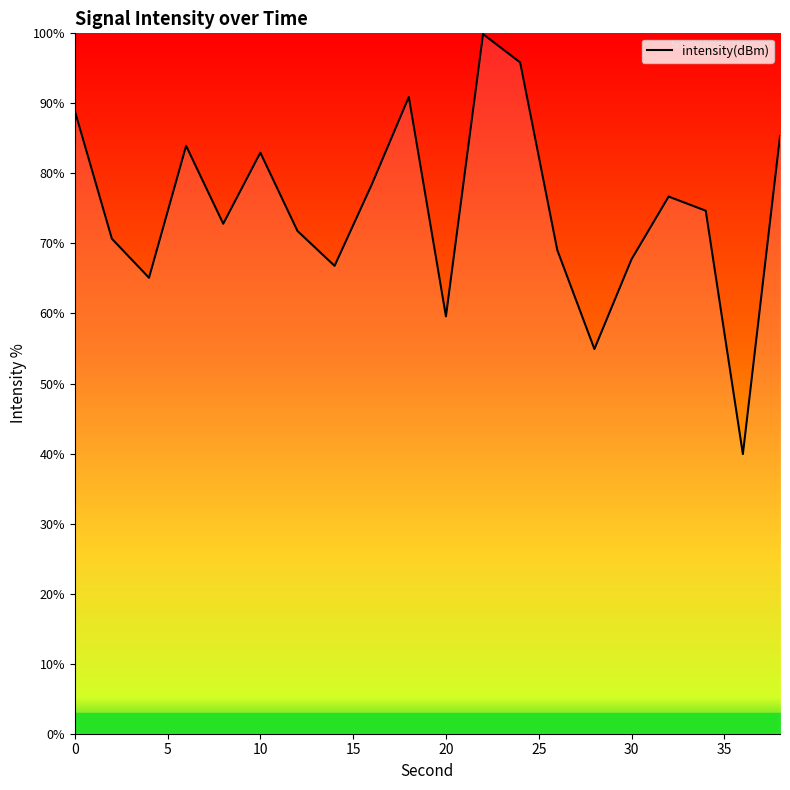

What is the difference between the maximum and minimum values?

60.0